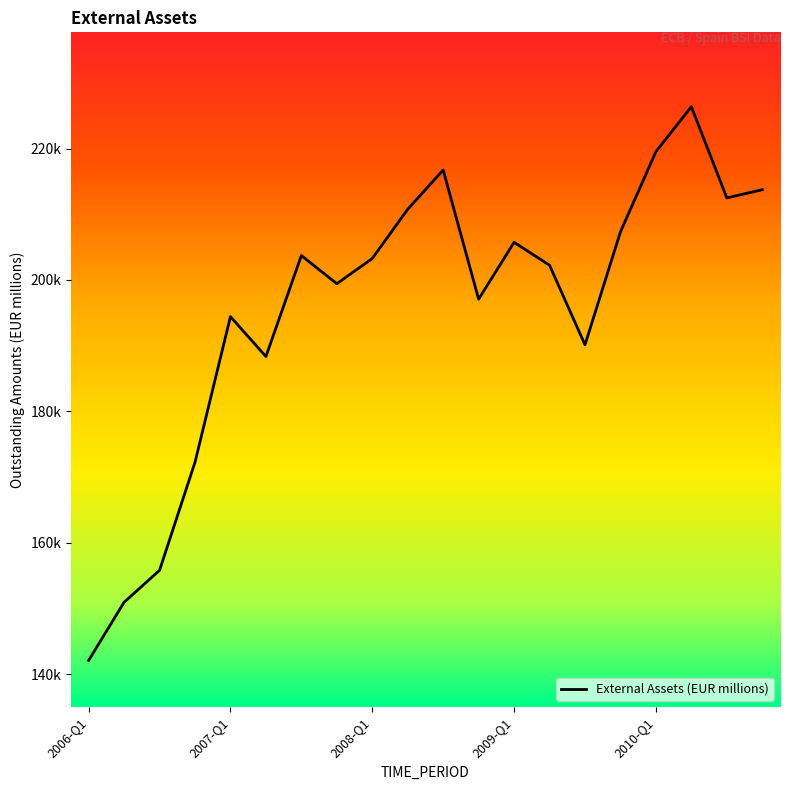

What is the minimum value shown in the chart?

142081